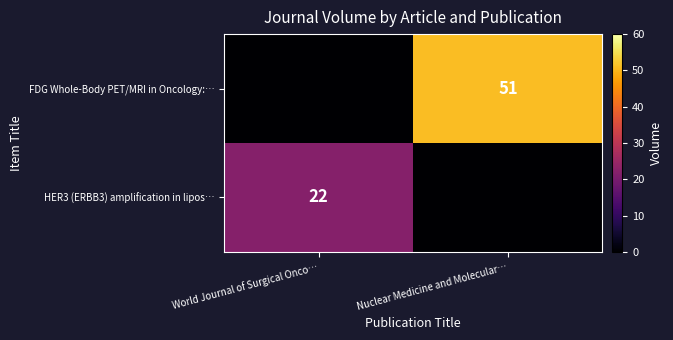

The HER3 (ERBB3) amplification in lipos… series shows 22 at World Journal of Surgical Onco…. True or false?

True